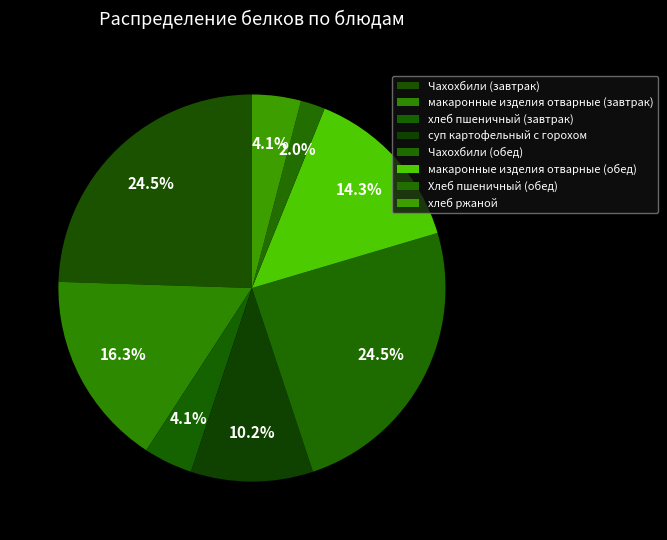

Does Чахохбили (обед) account for over 50% of the chart?

No